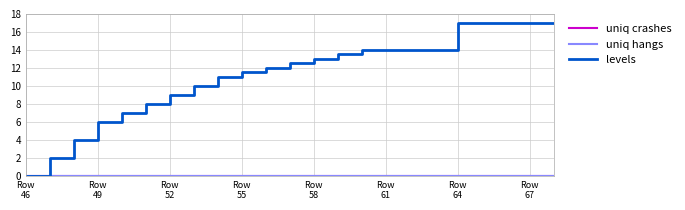

At how many categories does at least one series exceed 9?

16